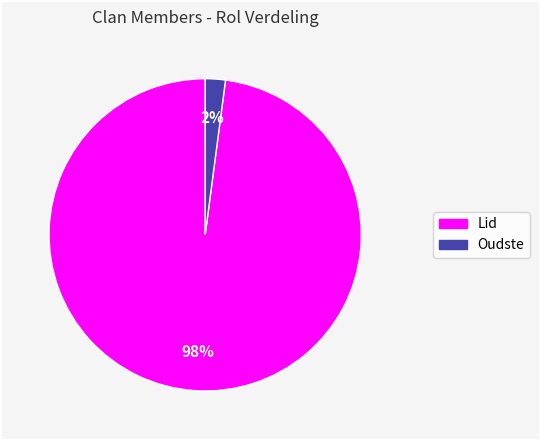

To the nearest percent, what percentage of the pie is Lid?

98%